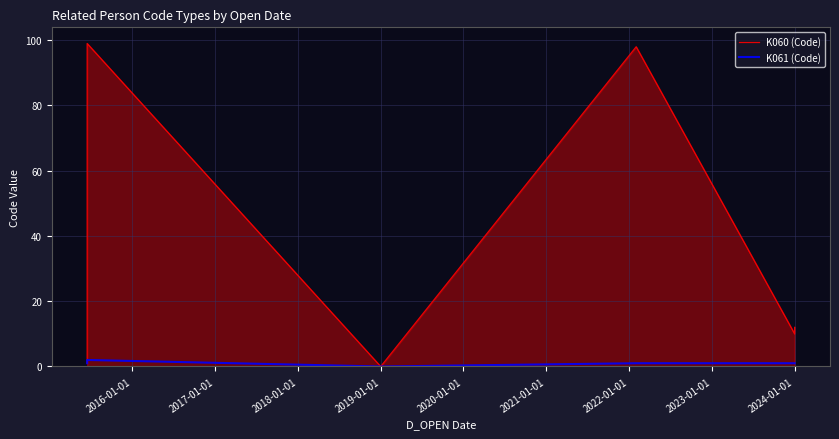

Which series has the largest total across all categories?

K060 (Code)